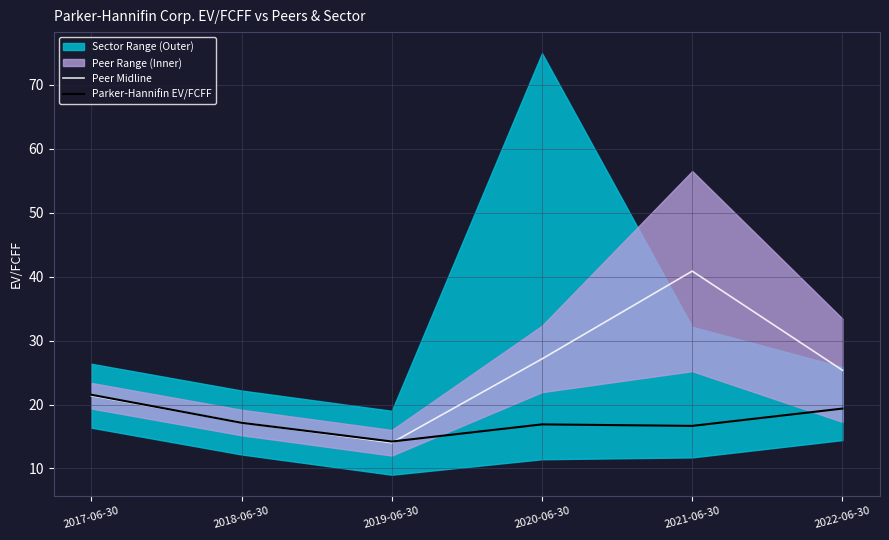

The value of Peer Midline at 2021-06-30 is 66.0. True or false?

False